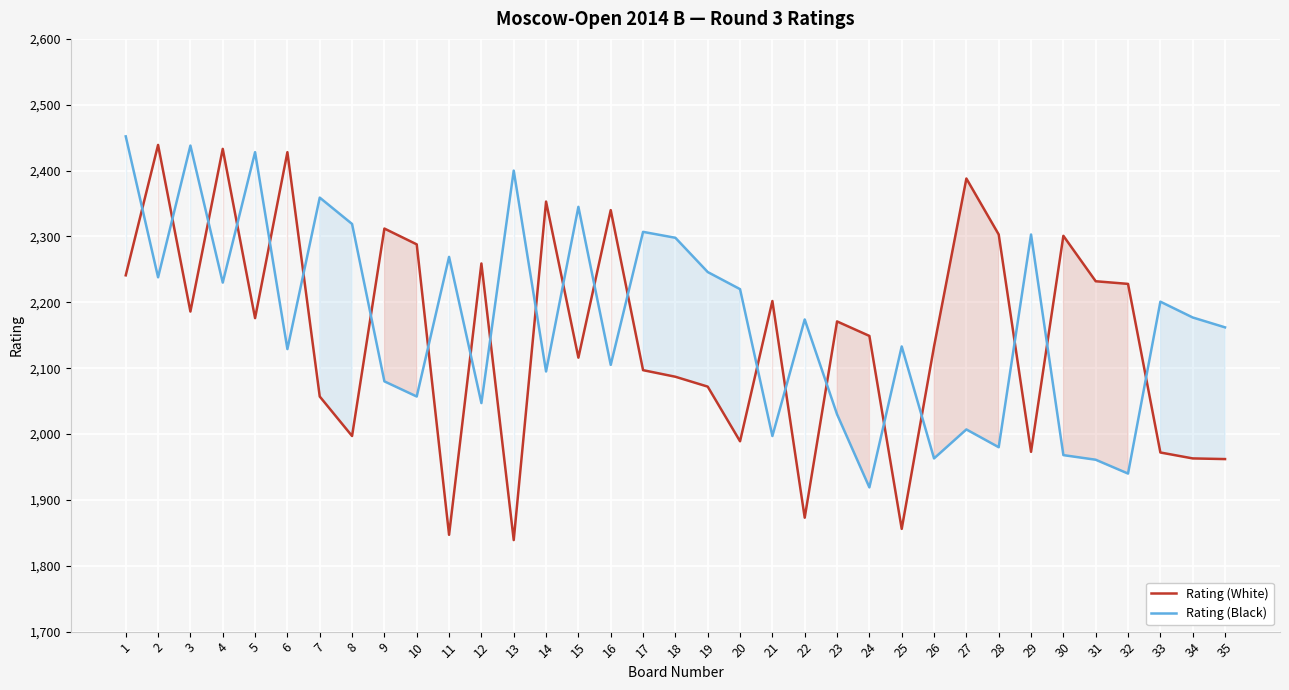

What is the difference between the maximum and minimum values in the Rating (Black) series?

533